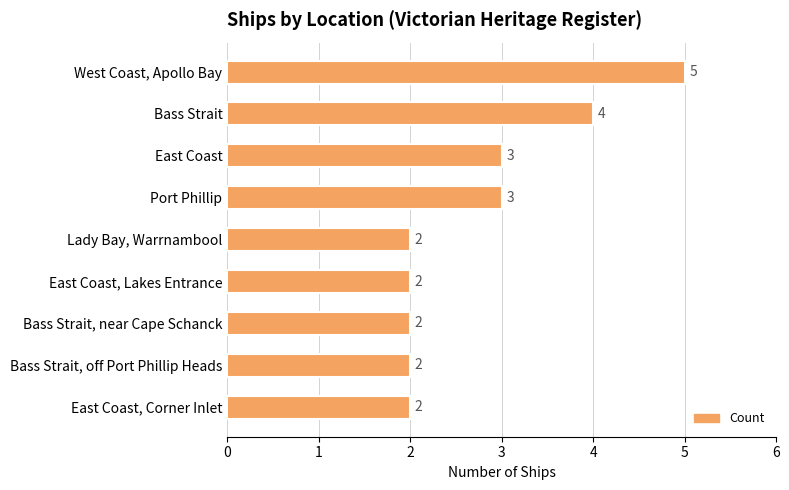

The chart shows a value of 1 at Lady Bay, Warrnambool. True or false?

False